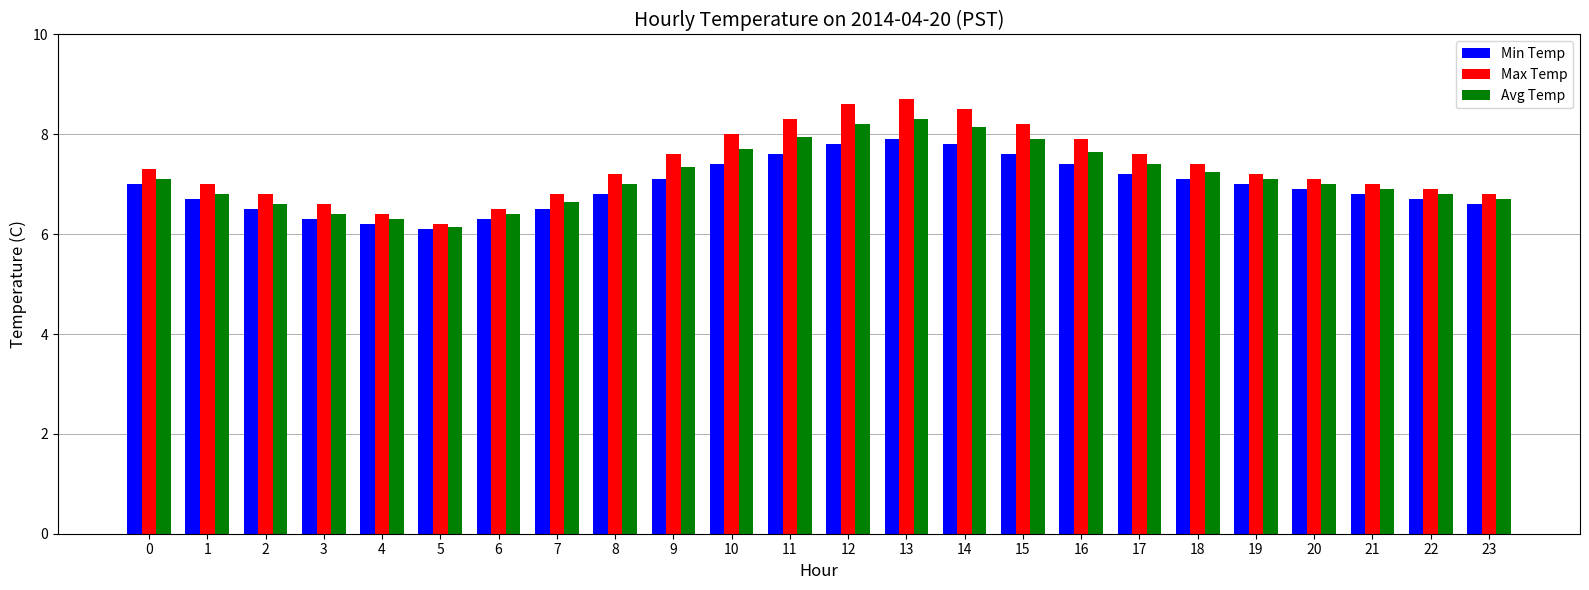

What are all the series names shown in the legend?

Min Temp, Max Temp, Avg Temp